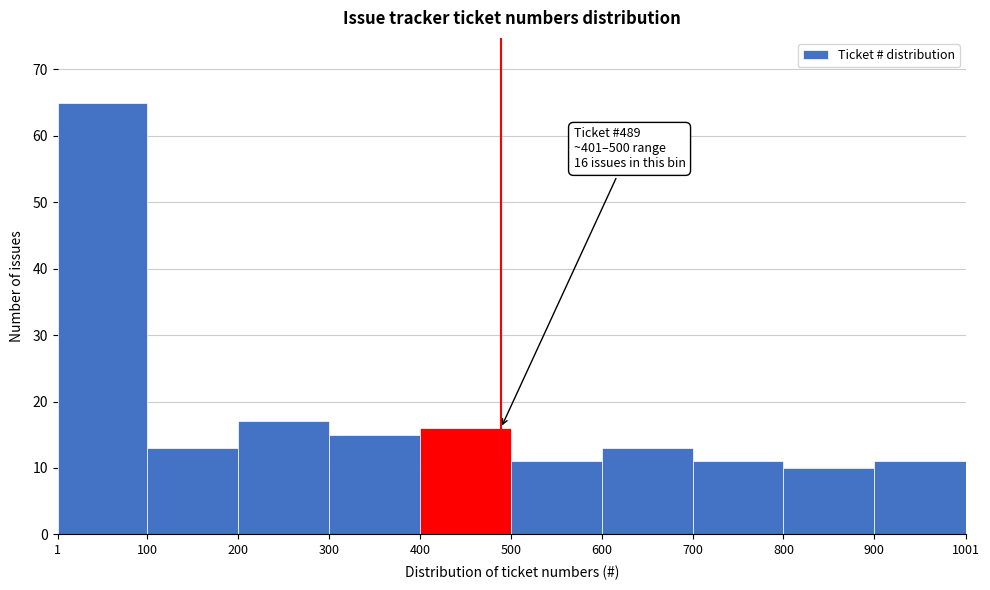

Over which range of the x-axis is the bar tallest?

1 to 100